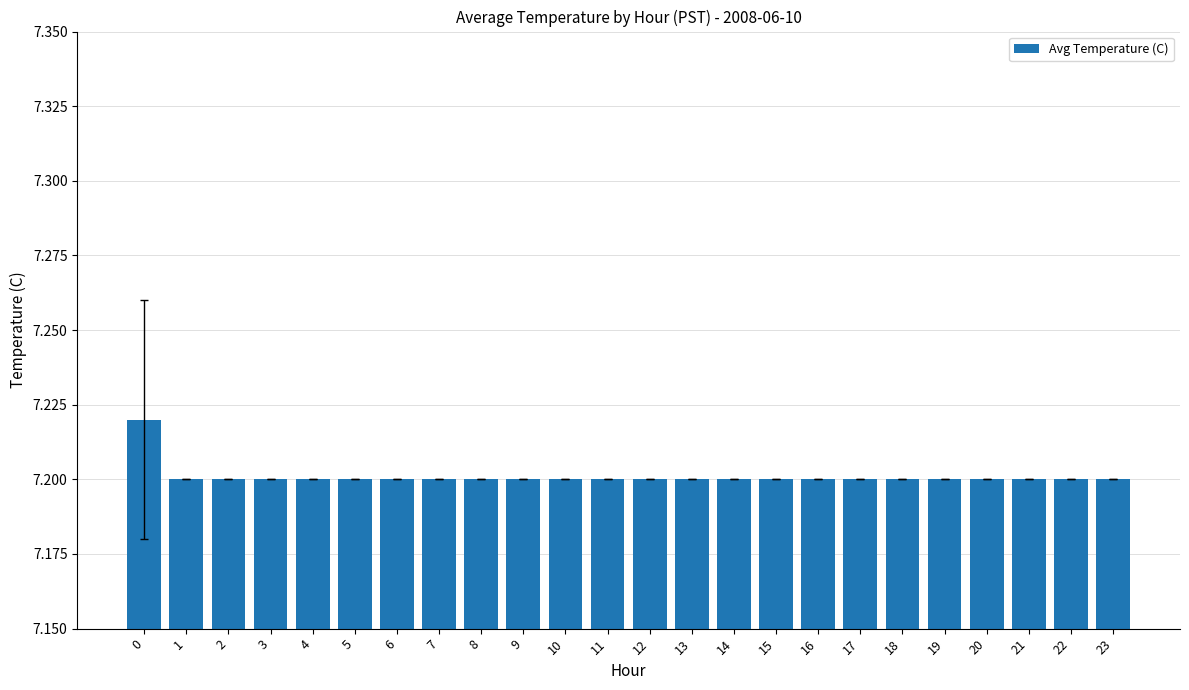

The value at 5 is 10.8. True or false?

False